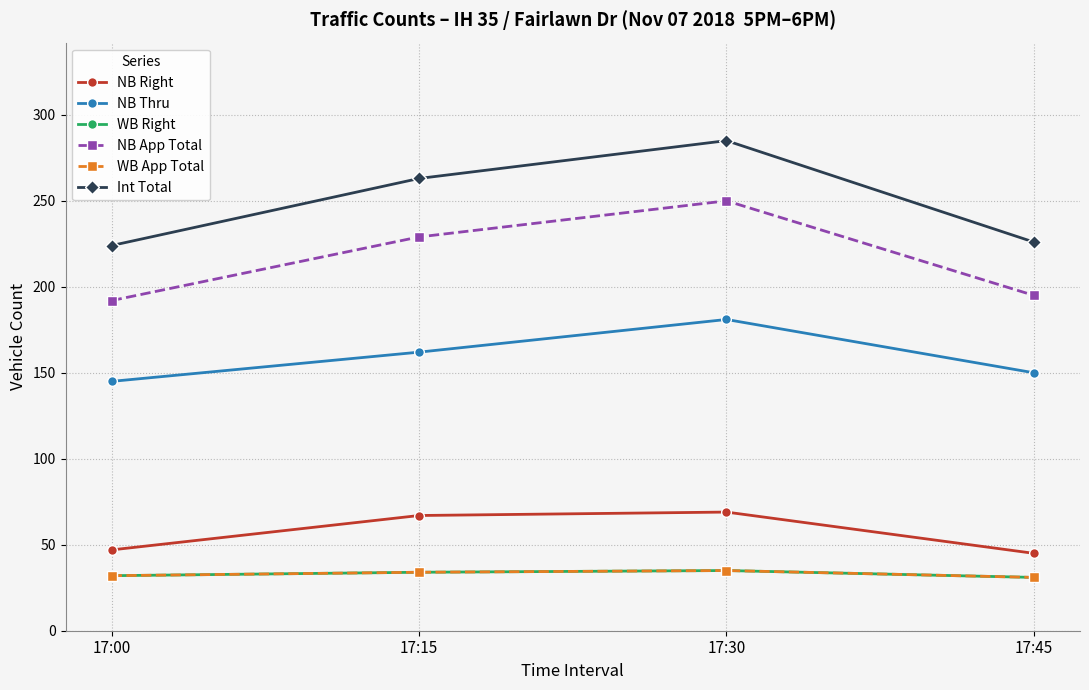

Count the number of data series in this chart.

6